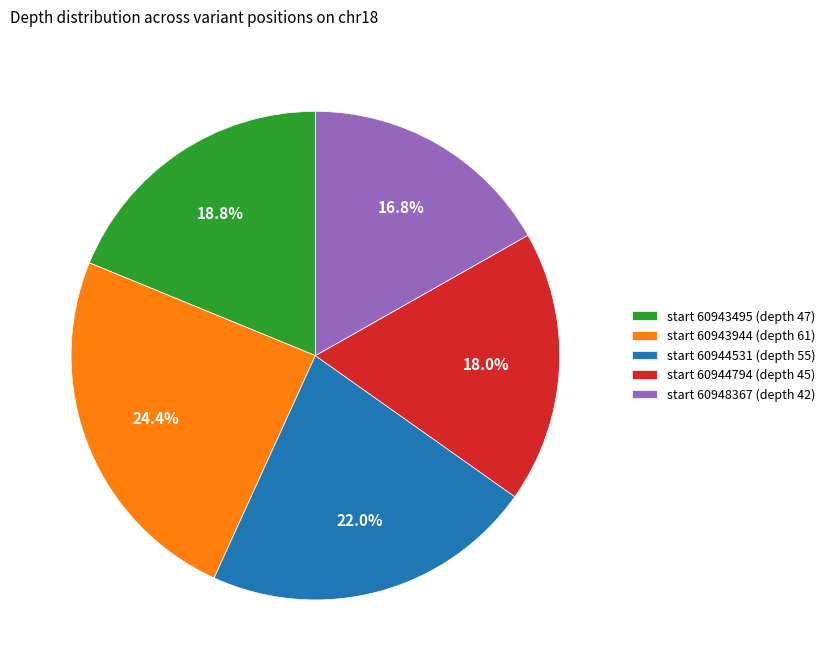

Approximately how many times larger is the value at start 60943495 (depth 47) compared to start 60948367 (depth 42)?

1.1